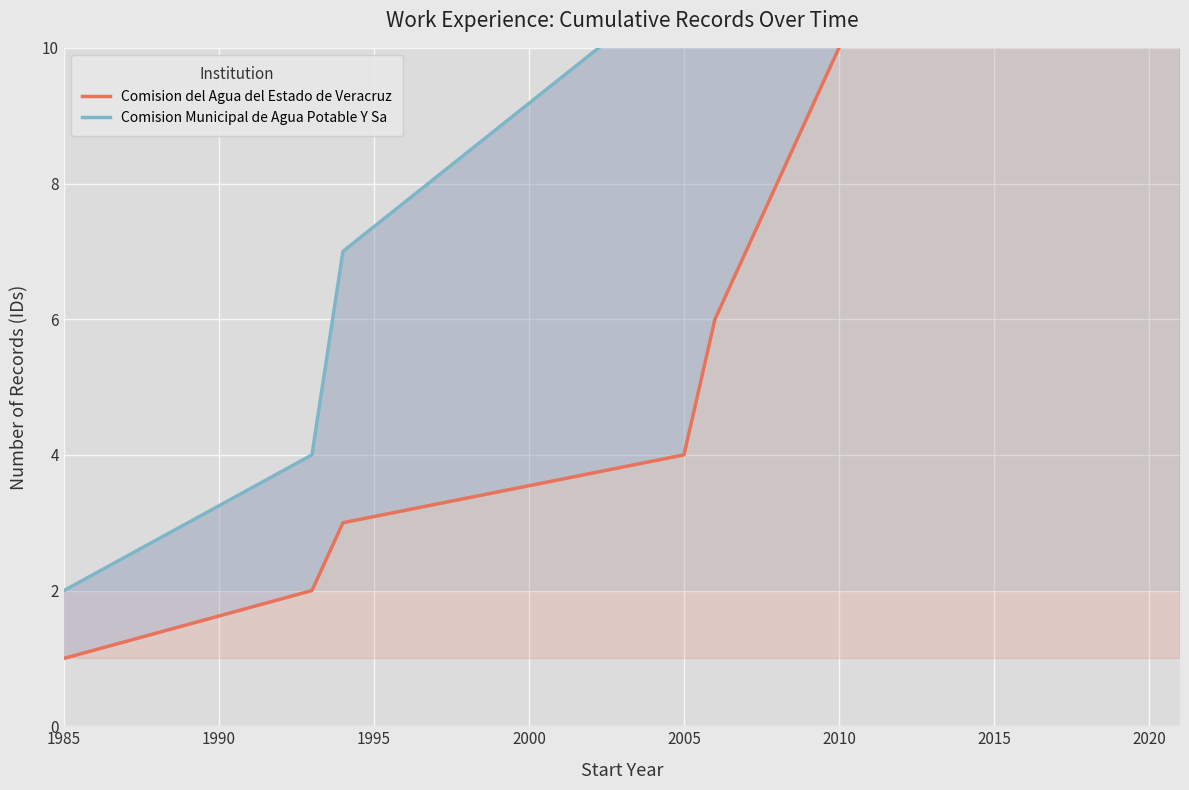

What is the smallest value displayed?

1